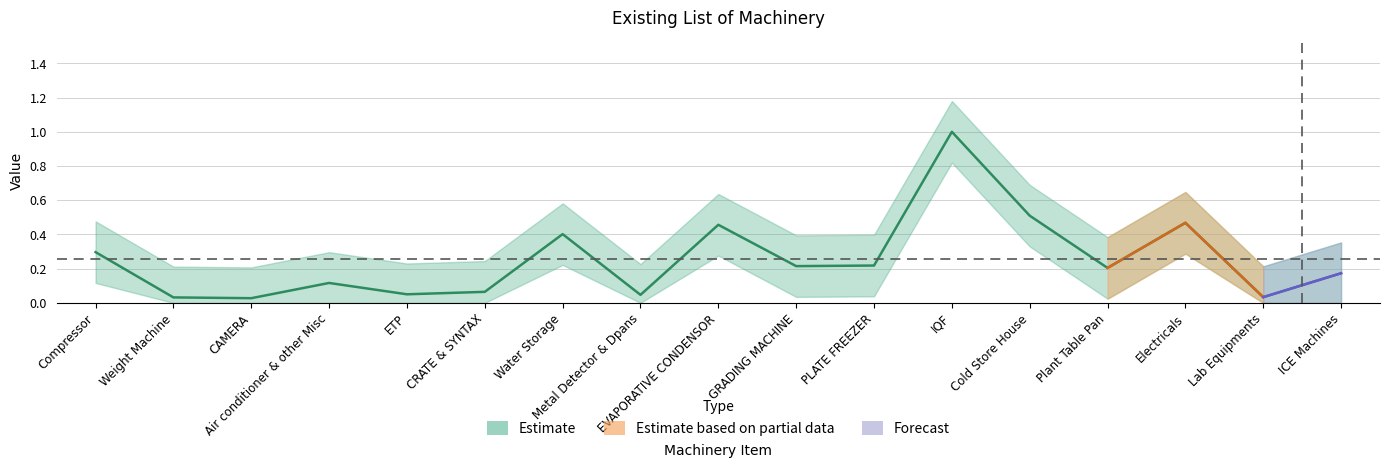

What is the change in value from Air conditioner & other Misc to Electricals?

+0.4